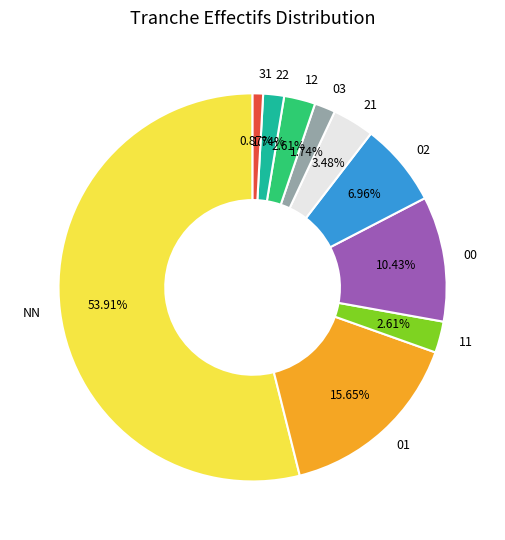

To the nearest percent, what portion does 21 represent?

3%